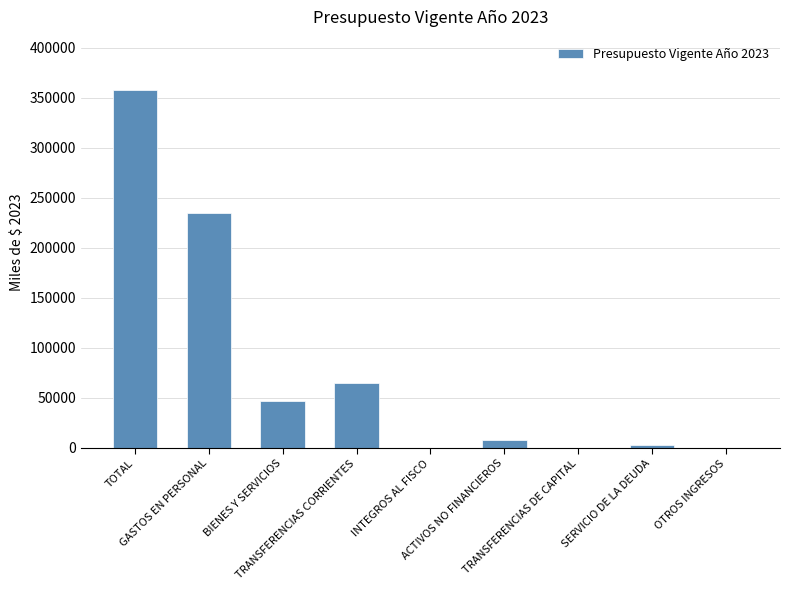

What is the maximum value shown in the chart?

357224